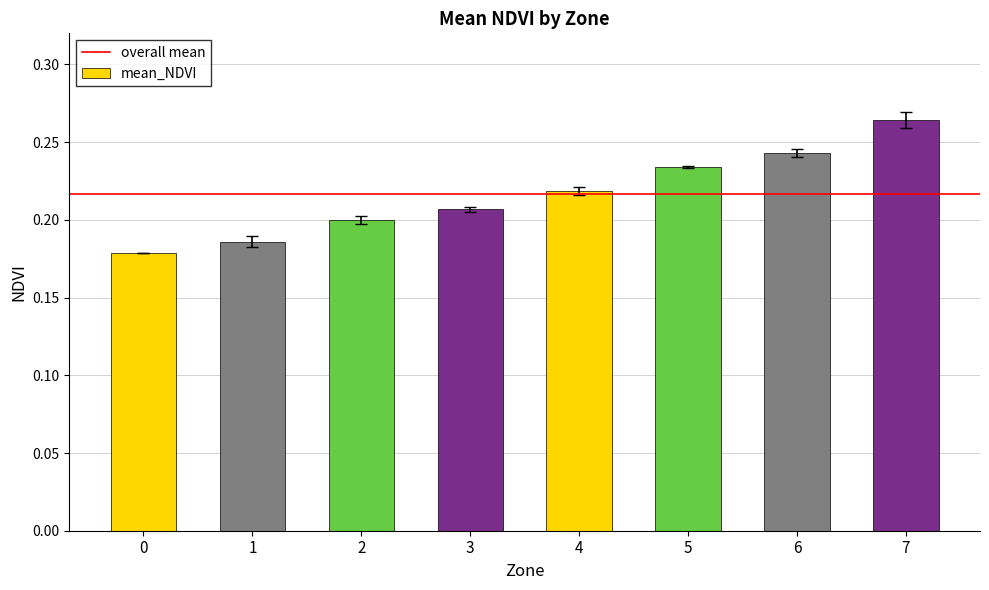

The chart shows a value of 0.2 at 4. True or false?

True